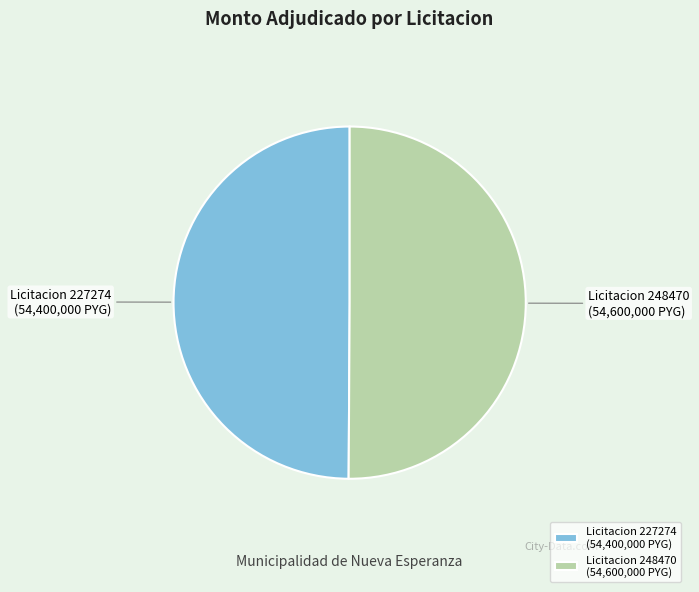

Is the sum of Licitacion 248470 and Licitacion 227274 greater than half?

Yes